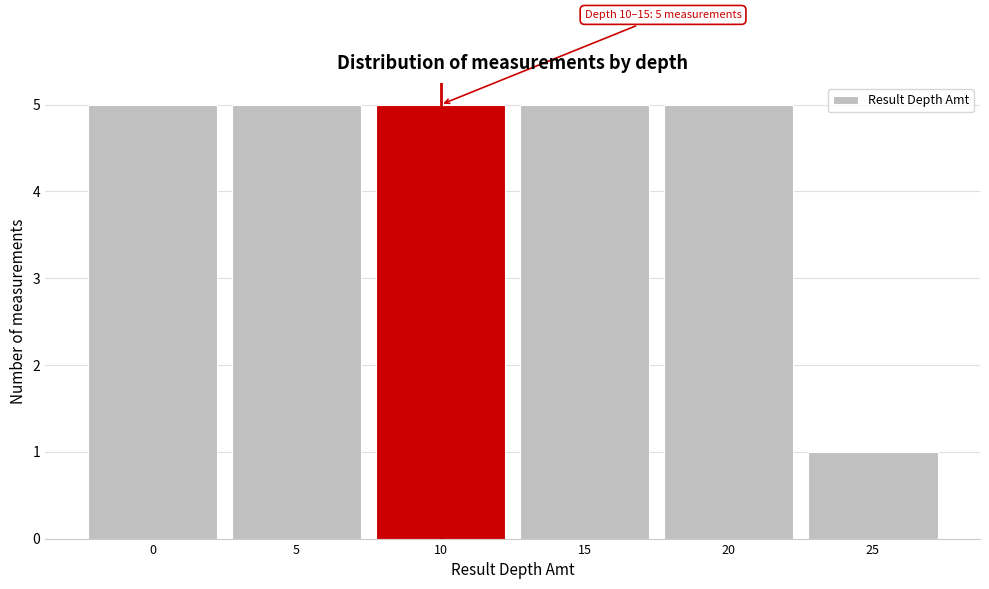

Reading left to right, extract all data points from this chart.

5	5	5	5	5	1